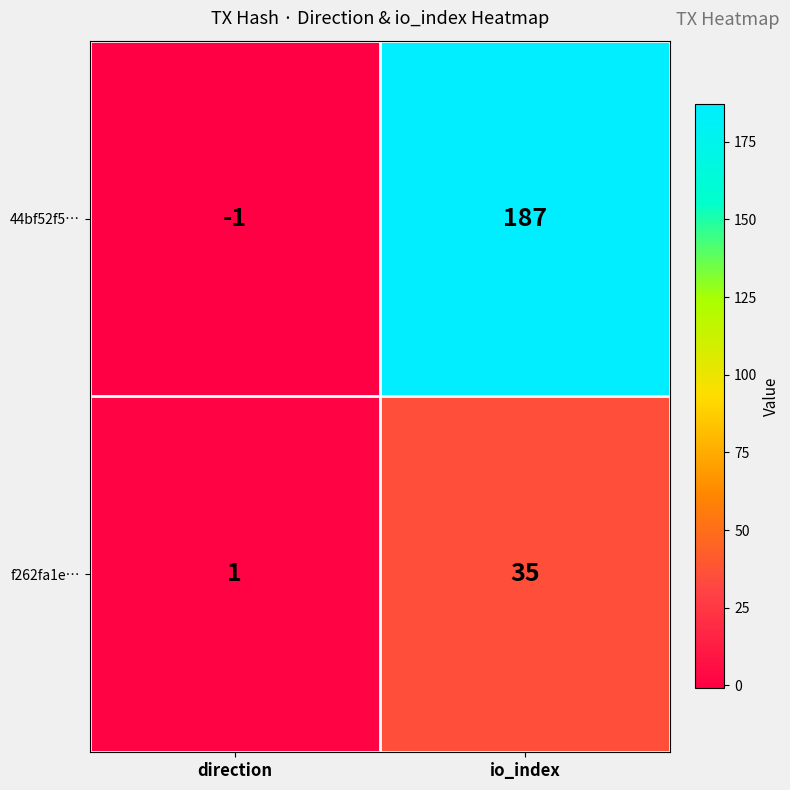

Rank the series at direction from lowest to highest value.

44bf52f5…, f262fa1e…